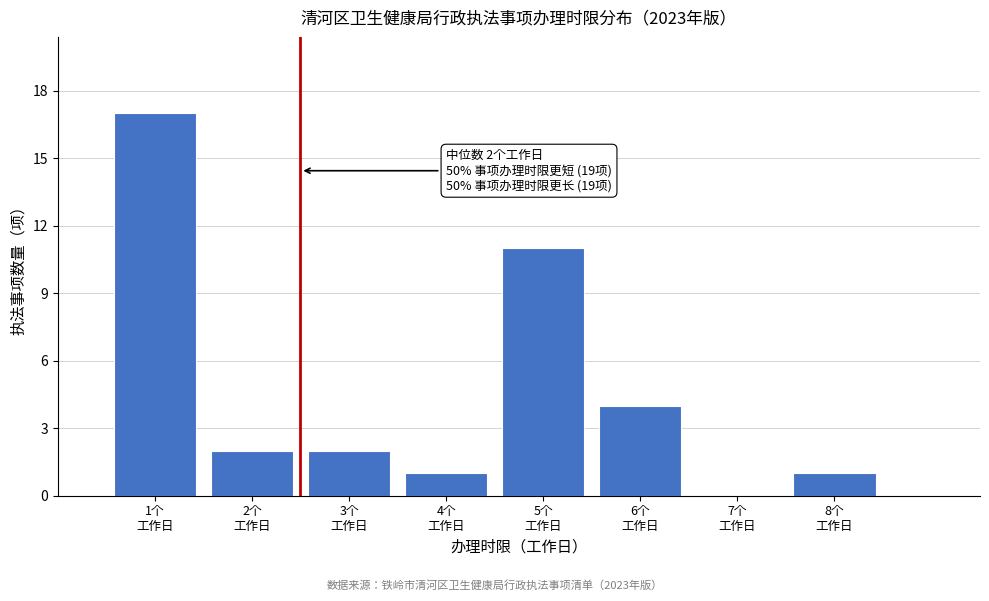

Over which range of the x-axis is the bar tallest?

0.5 to 1.5